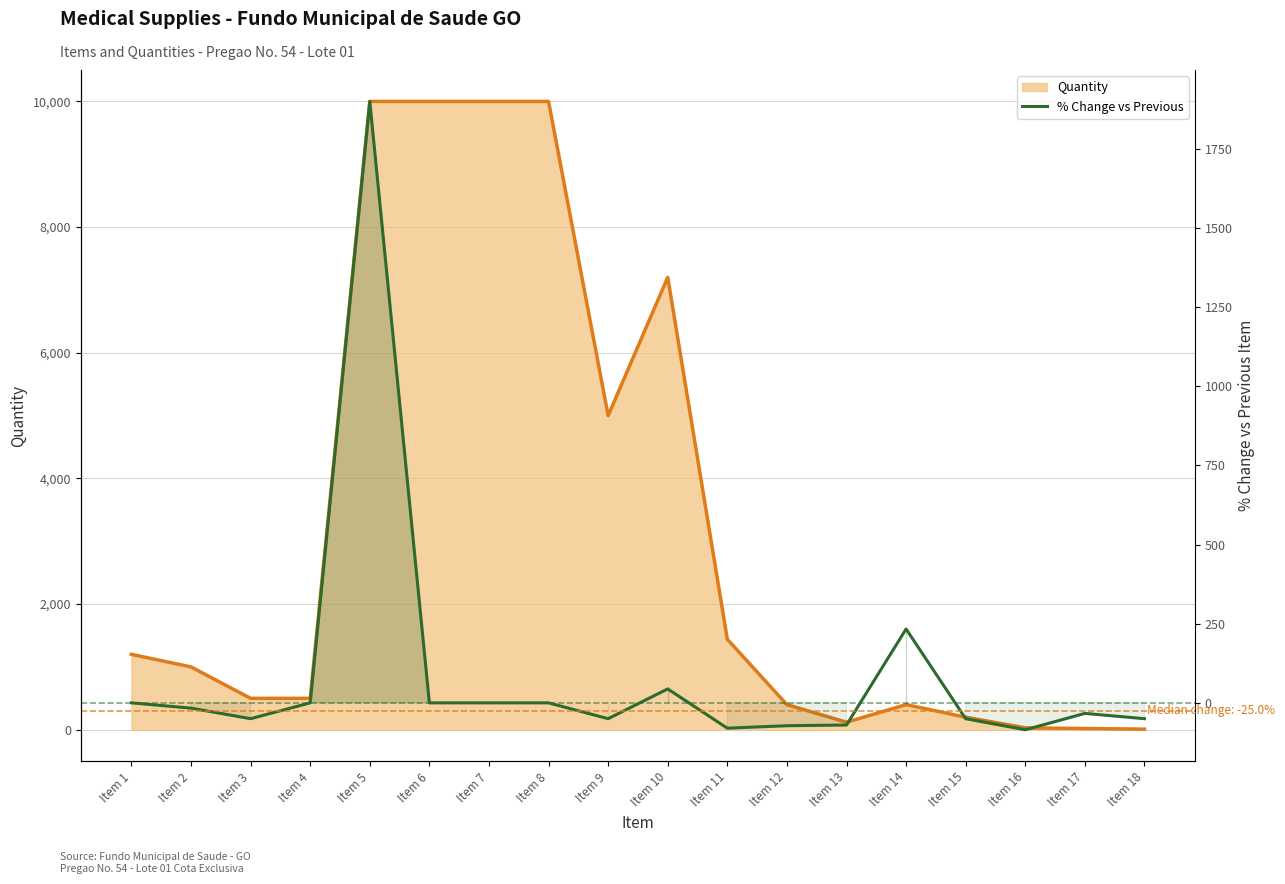

Which label corresponds to the largest value in the chart?

Item 5